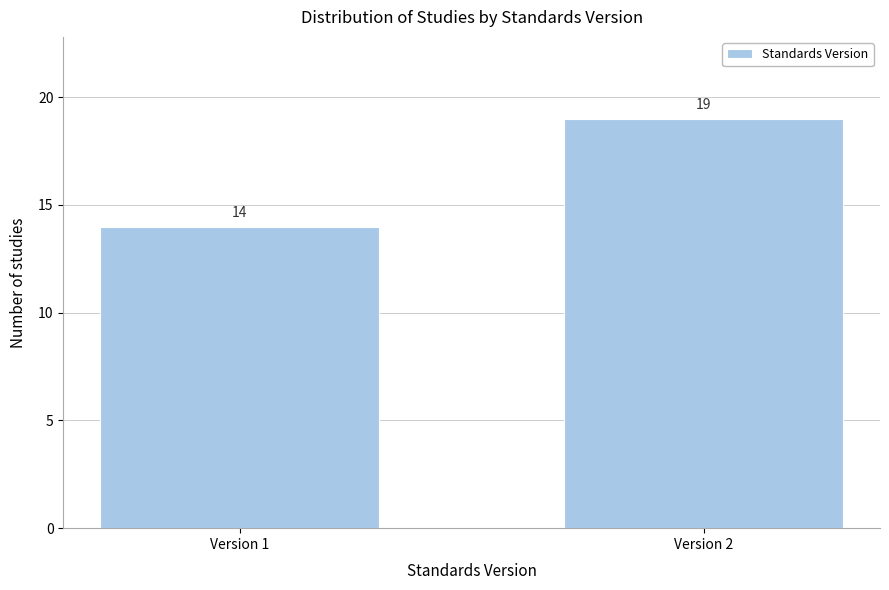

Reading right to left, what are all the values shown in this chart?

Version 2=19	Version 1=14